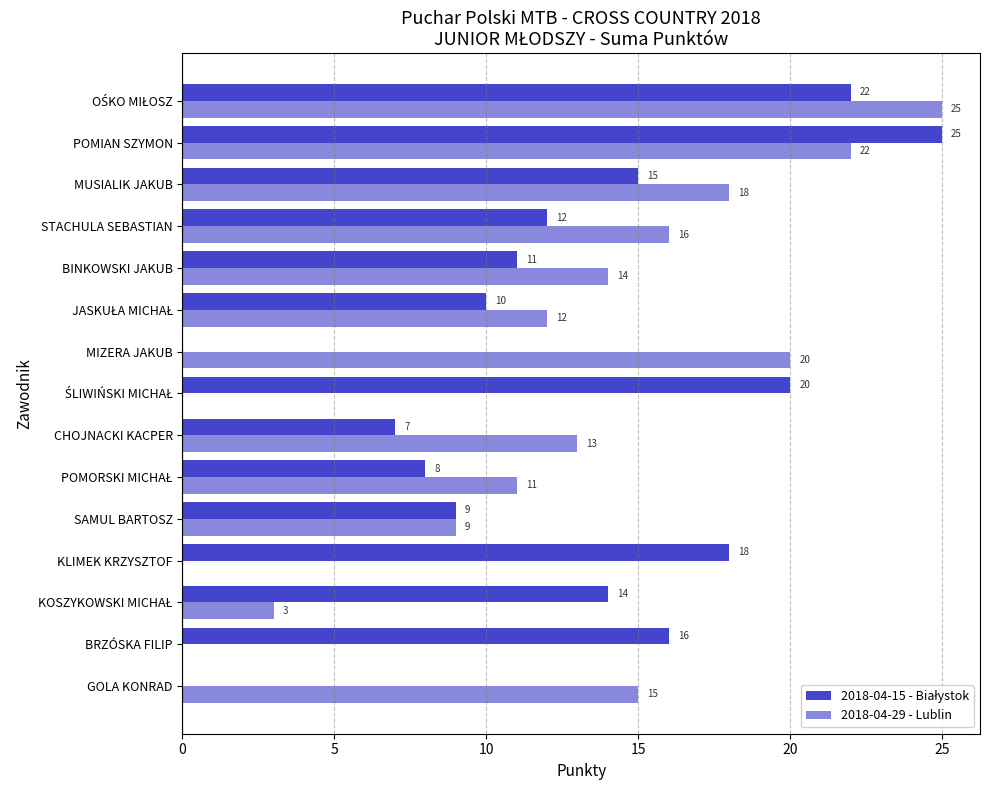

What is the greatest value displayed?

25